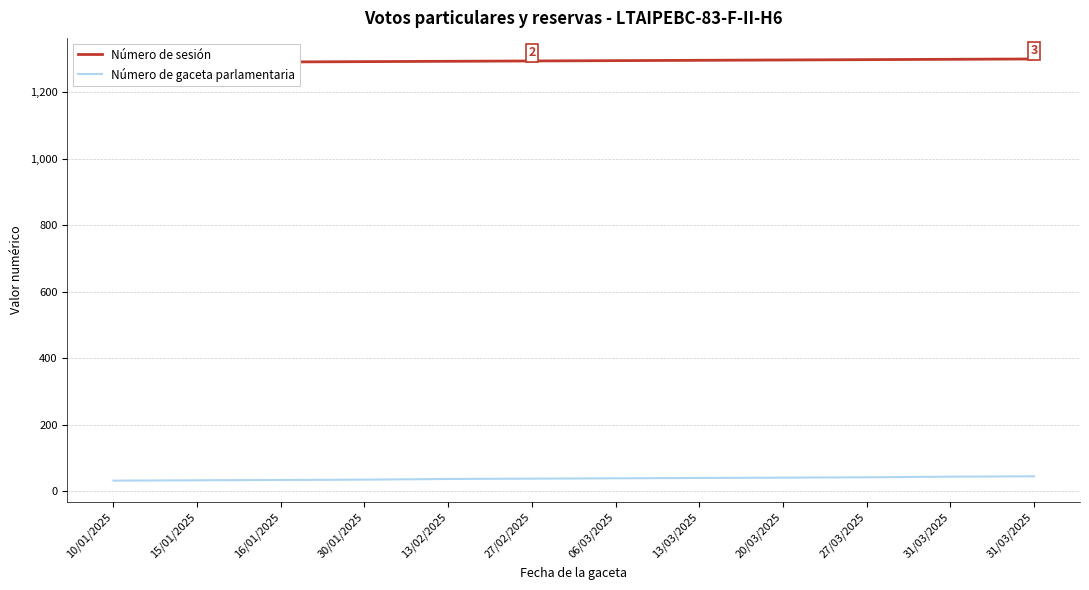

What is the value of the Número de sesión point at the 1st from the left?

1289